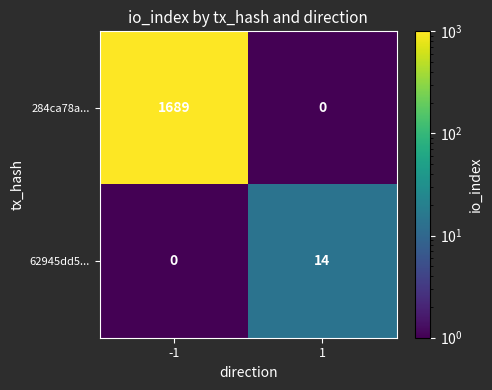

How many values in the 62945dd5... series are below 14?

1